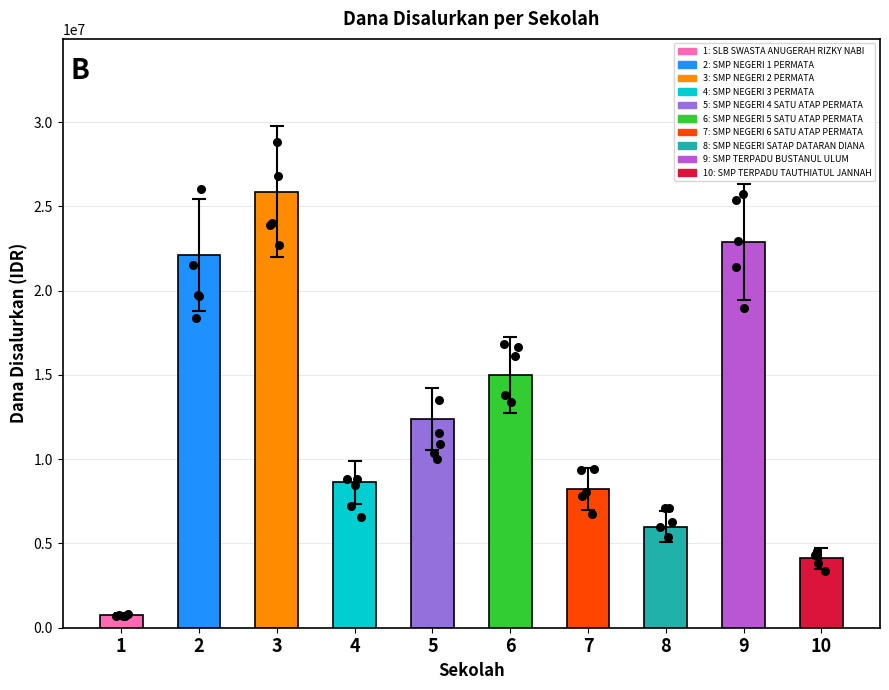

Between SMP NEGERI SATAP DATARAN DIANA and SMP NEGERI 4 SATU ATAP PERMATA, which is larger?

SMP NEGERI 4 SATU ATAP PERMATA